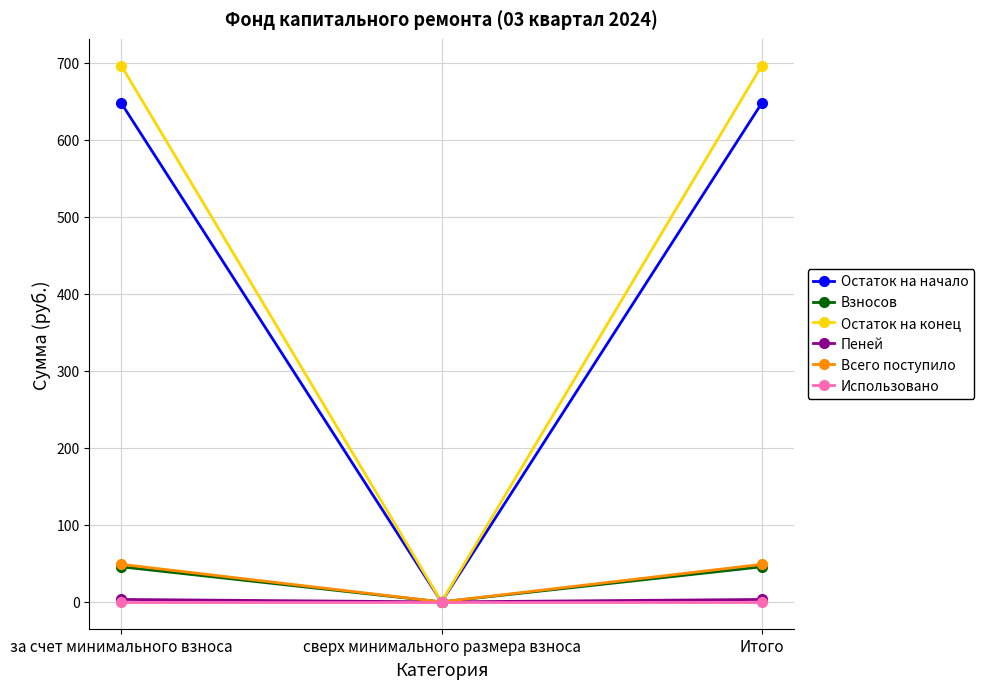

What is the maximum value shown in the chart?

696.5